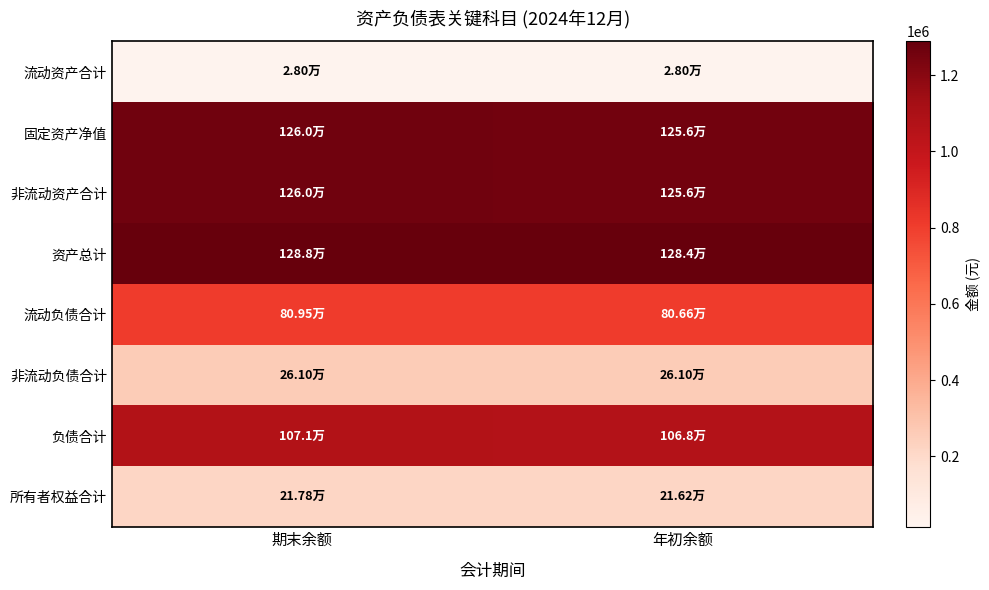

Reading right to left, extract all data points from this chart.

流动资产合计: 年初余额=27957.6	期末余额=27957.6
固定资产净值: 年初余额=1255878.9	期末余额=1260378.9
非流动资产合计: 年初余额=1255878.9	期末余额=1260378.9
资产总计: 年初余额=1283836.5	期末余额=1288336.5
流动负债合计: 年初余额=806605.5	期末余额=809534.5
非流动负债合计: 年初余额=261000.0	期末余额=261000.0
负债合计: 年初余额=1067605.5	期末余额=1070534.5
所有者权益合计: 年初余额=216231.0	期末余额=217801.9